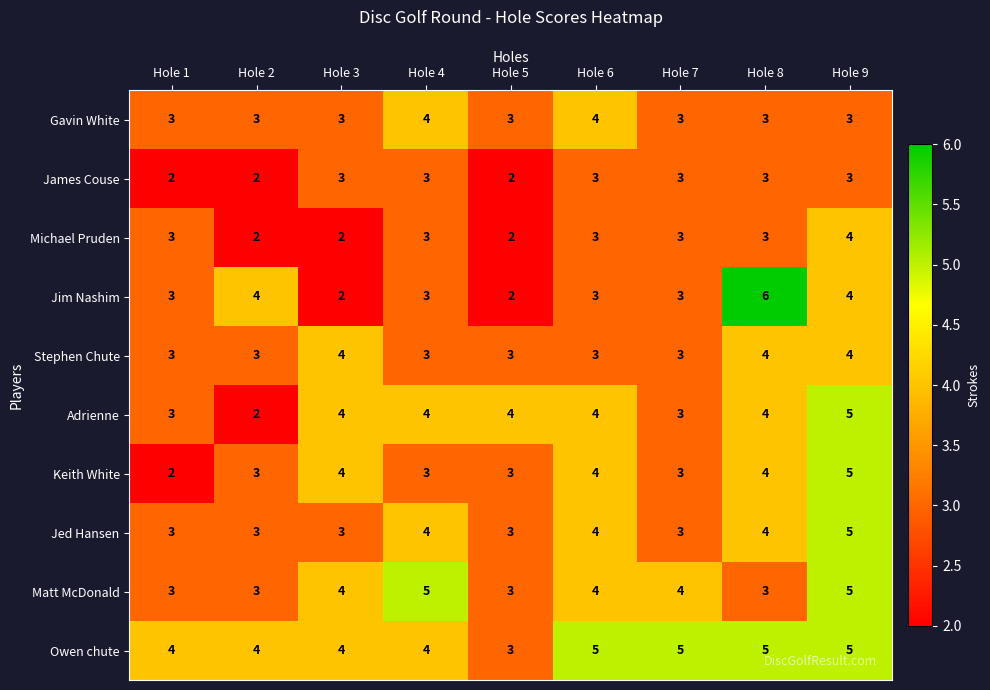

True or false: Adrienne has a value of 2 at Hole 3.

False